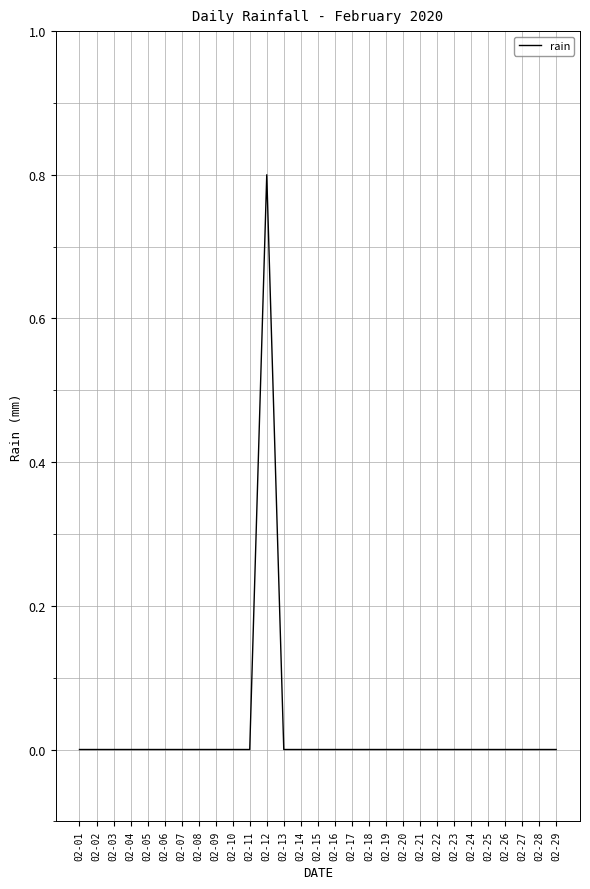

What is the sum of all values?

0.8